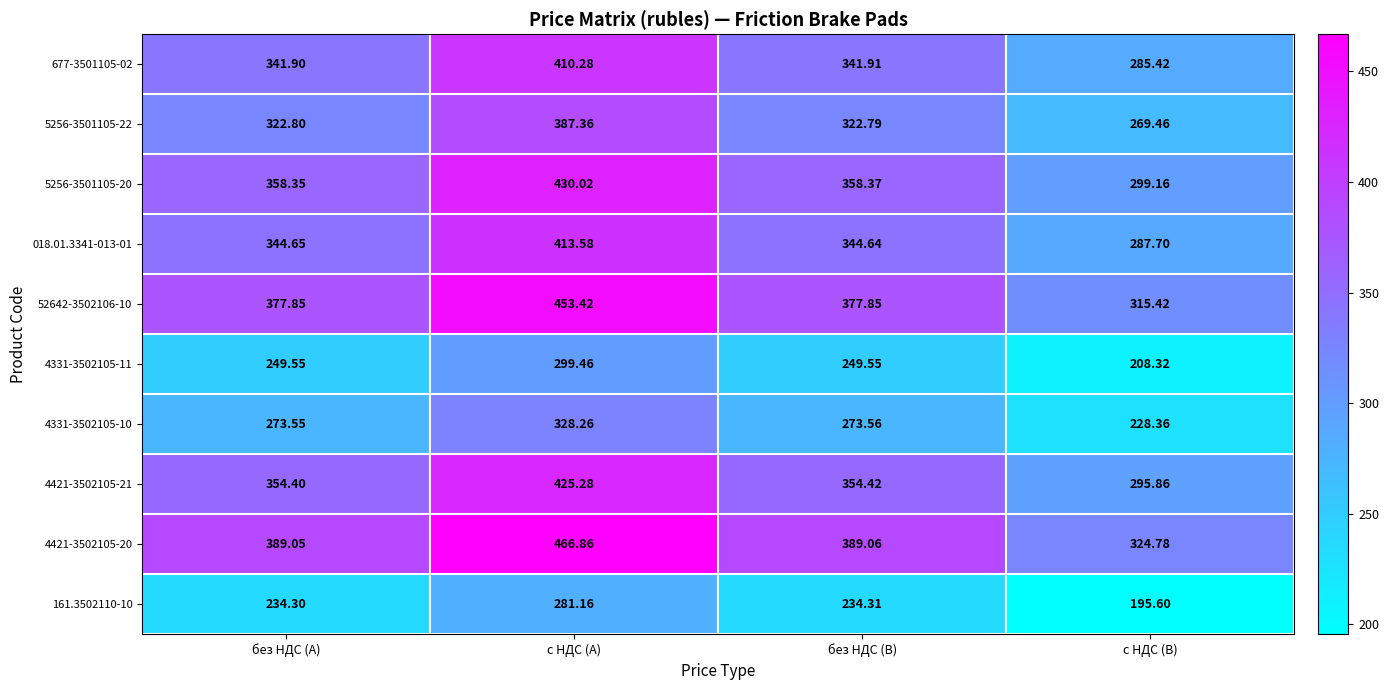

Rank the categories by 018.01.3341-013-01 value from lowest to highest.

с НДС (B), без НДС (B), без НДС (A), с НДС (A)